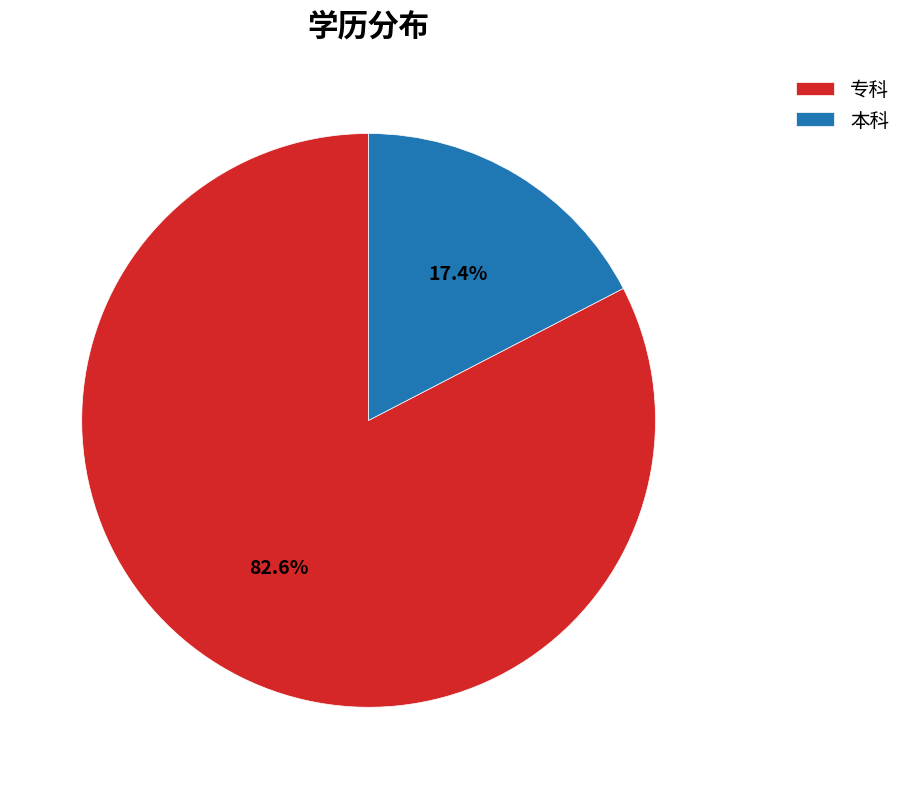

What percentage is NOT represented by 本科?

82.6%